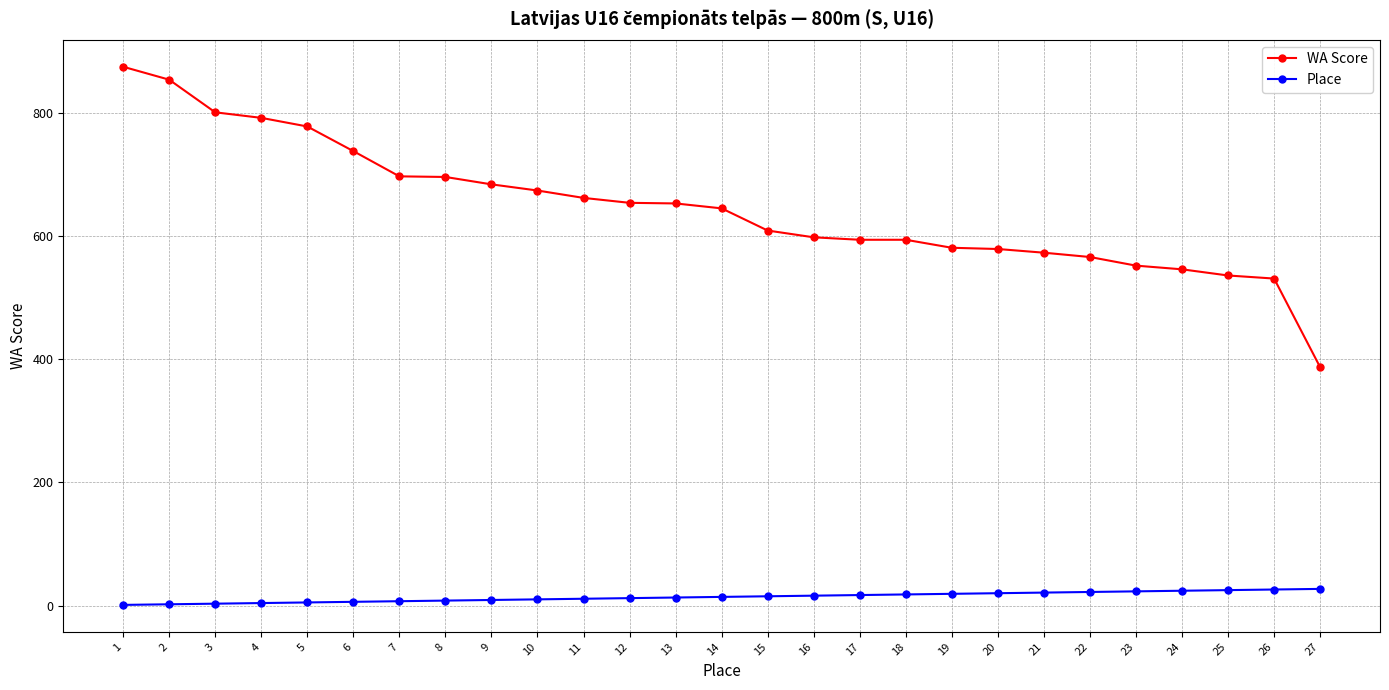

Which series has the widest spread of values?

WA Score